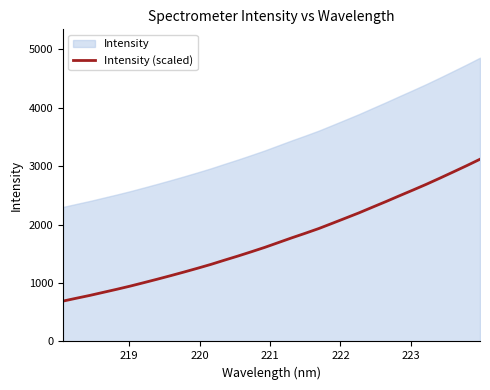

What is the lowest value of the Intensity (scaled) series?

691.0